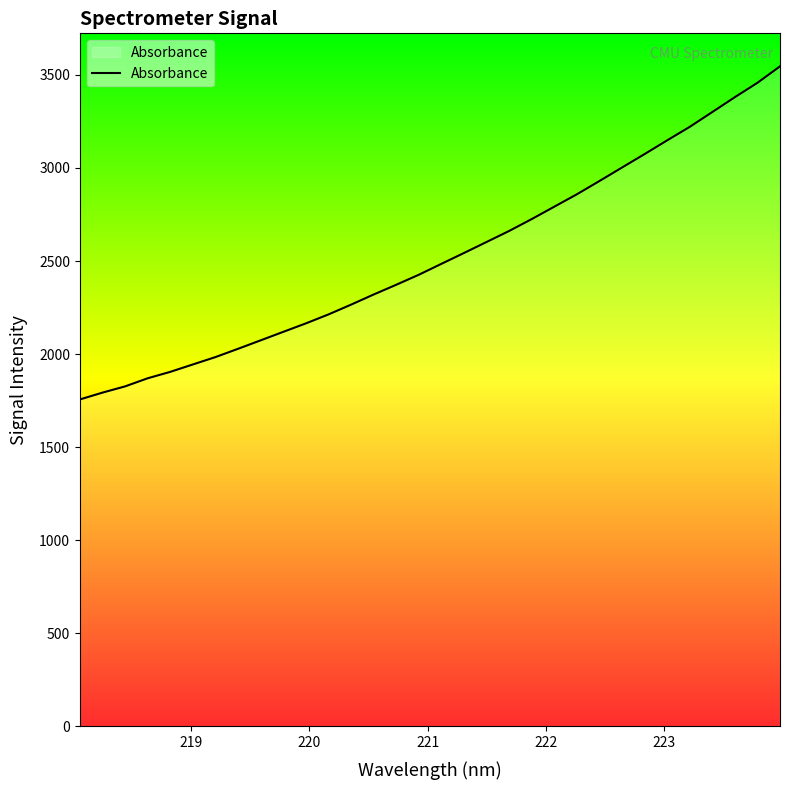

Reading left to right, transcribe all the data shown in this chart.

1756.4	1793.2	1826.6	1870.2	1904.8	1944.5	1984.1	2028.7	2074.1	2119.7	2165.1	2213.2	2265.7	2320.2	2372.6	2426.4	2485.0	2543.3	2602.4	2661.6	2725.4	2792.0	2858.6	2929.9	3002.4	3074.6	3148.3	3220.8	3300.3	3380.1	3457.3	3545.7